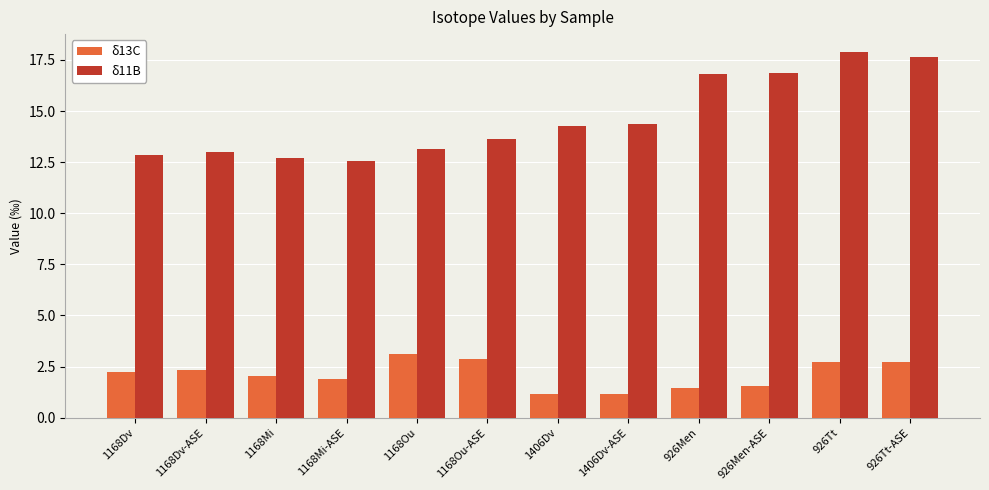

At 926Men, list the series in order from largest to smallest.

δ11B, δ13C